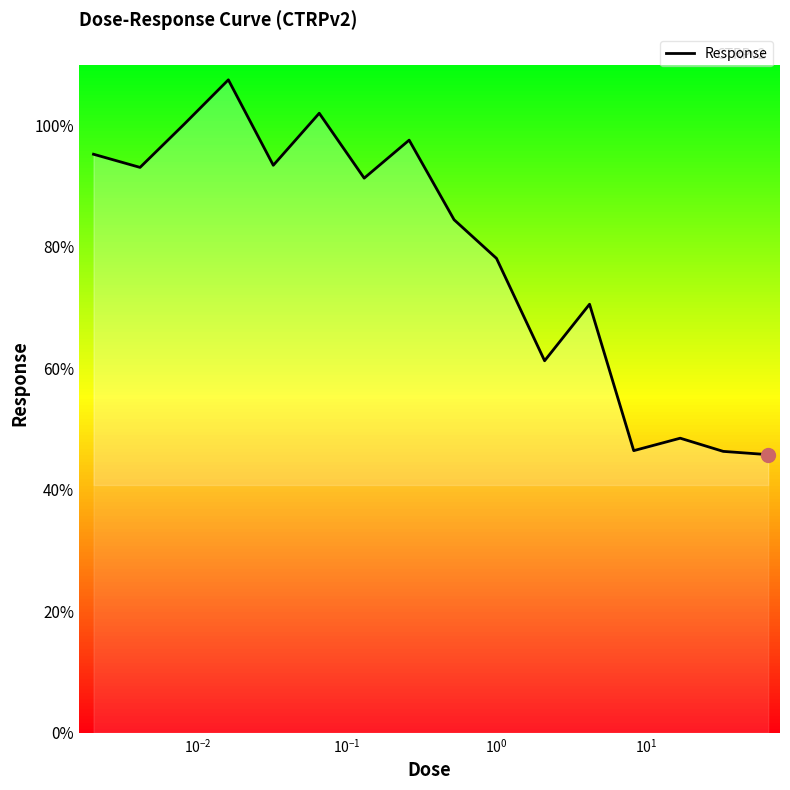

What is the maximum value shown in the chart?

107.5